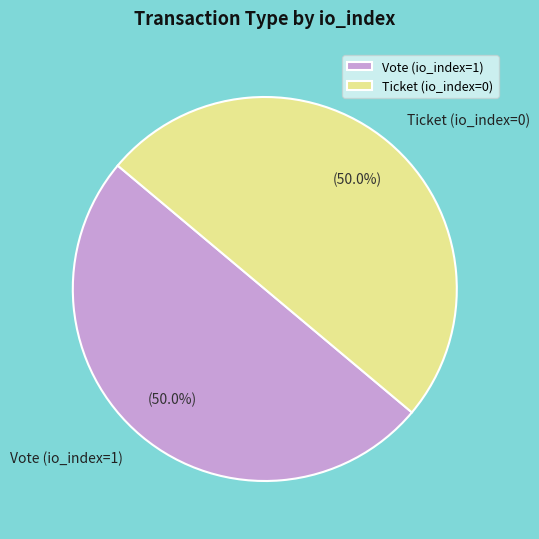

Combined, do Vote (io_index=1) and Ticket (io_index=0) account for over 50%?

Yes